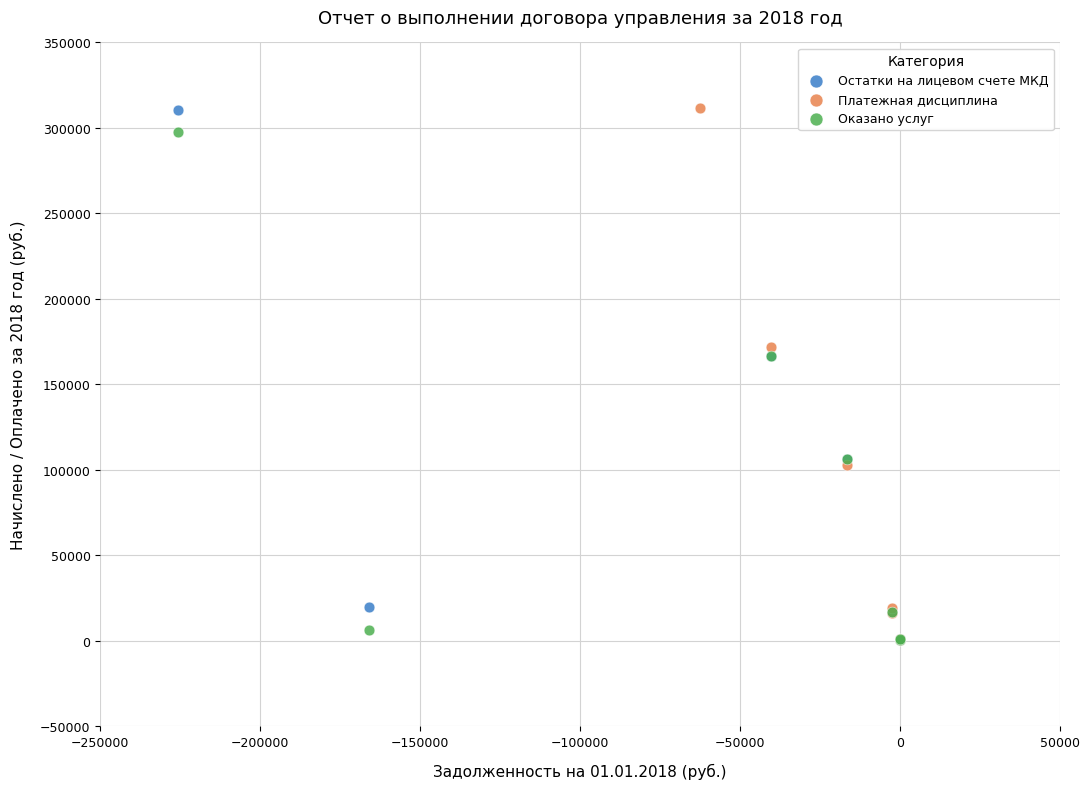

Which series has the widest spread of Y values?

Платежная дисциплина